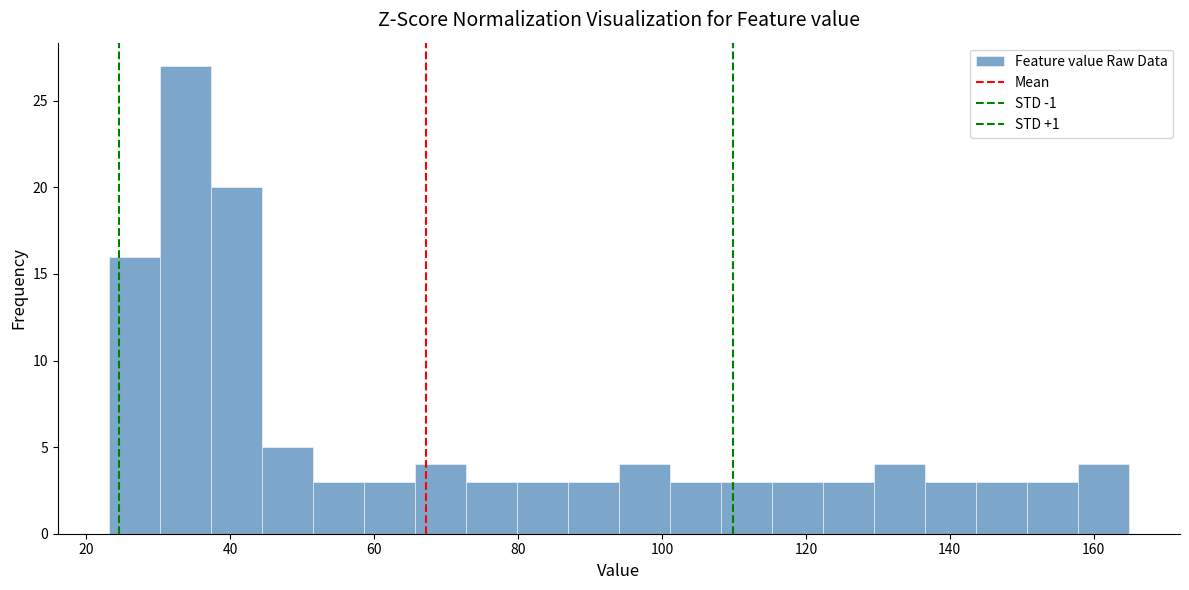

Read against the x-axis, roughly where is the centre of the tallest bar?

34